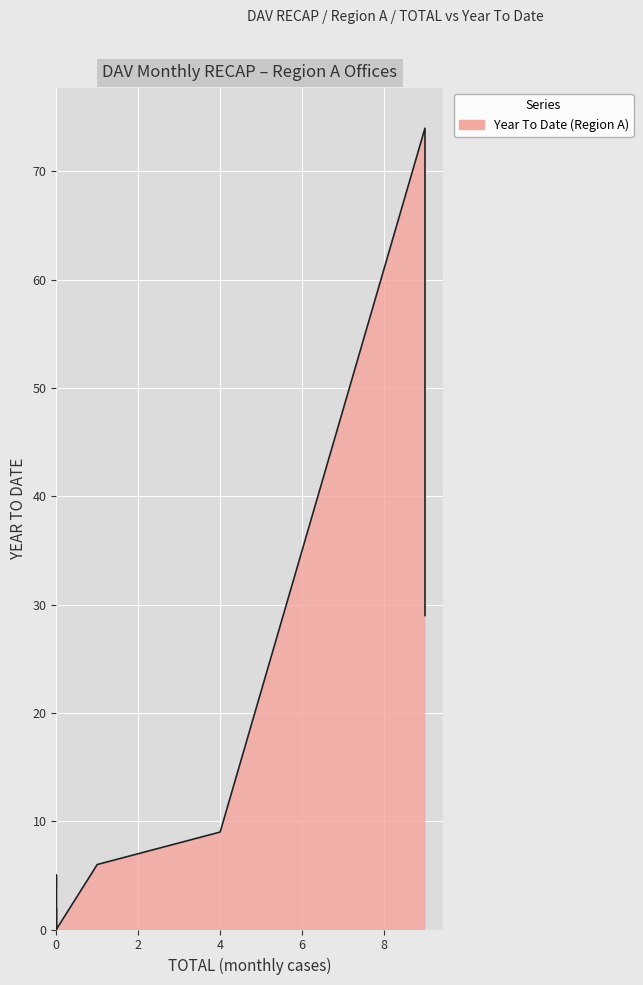

How many series are shown in this chart?

1